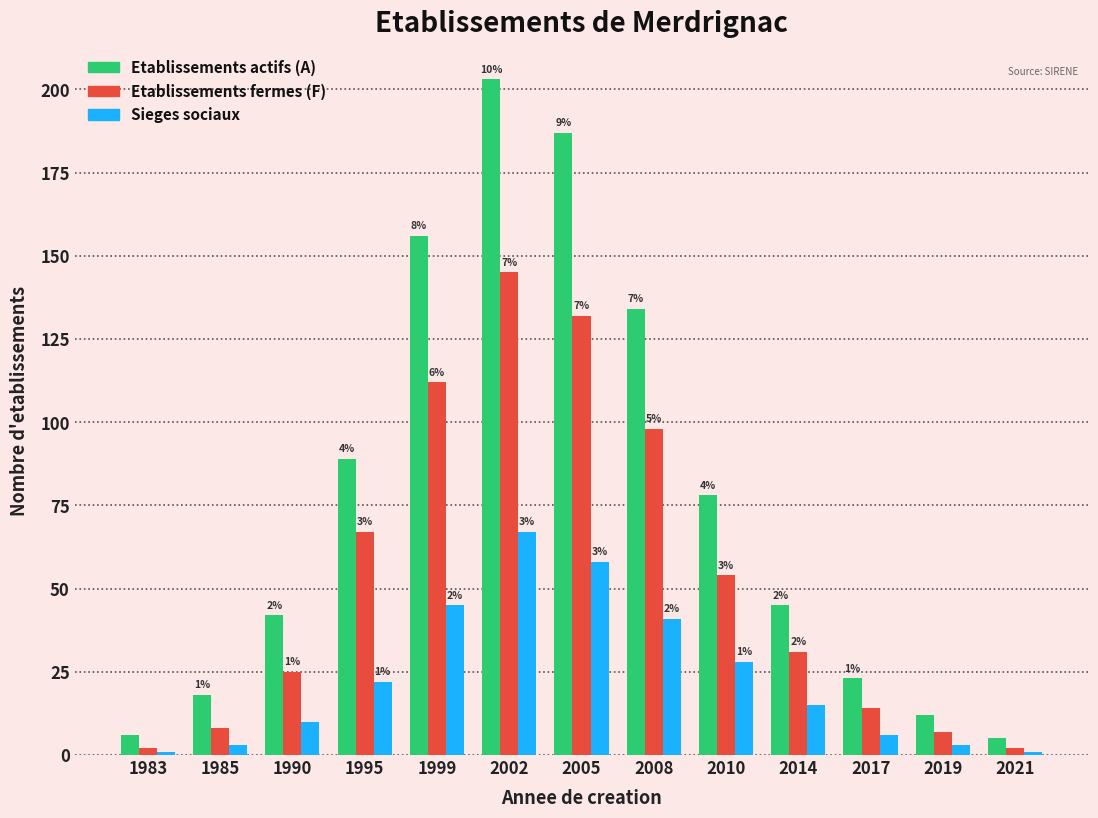

Reading left to right, list all the values displayed in this chart.

Etablissements actifs (A): 1983=6	1985=18	1990=42	1995=89	1999=156	2002=203	2005=187	2008=134	2010=78	2014=45	2017=23	2019=12	2021=5
Etablissements fermes (F): 1983=2	1985=8	1990=25	1995=67	1999=112	2002=145	2005=132	2008=98	2010=54	2014=31	2017=14	2019=7	2021=2
Sieges sociaux: 1983=1	1985=3	1990=10	1995=22	1999=45	2002=67	2005=58	2008=41	2010=28	2014=15	2017=6	2019=3	2021=1